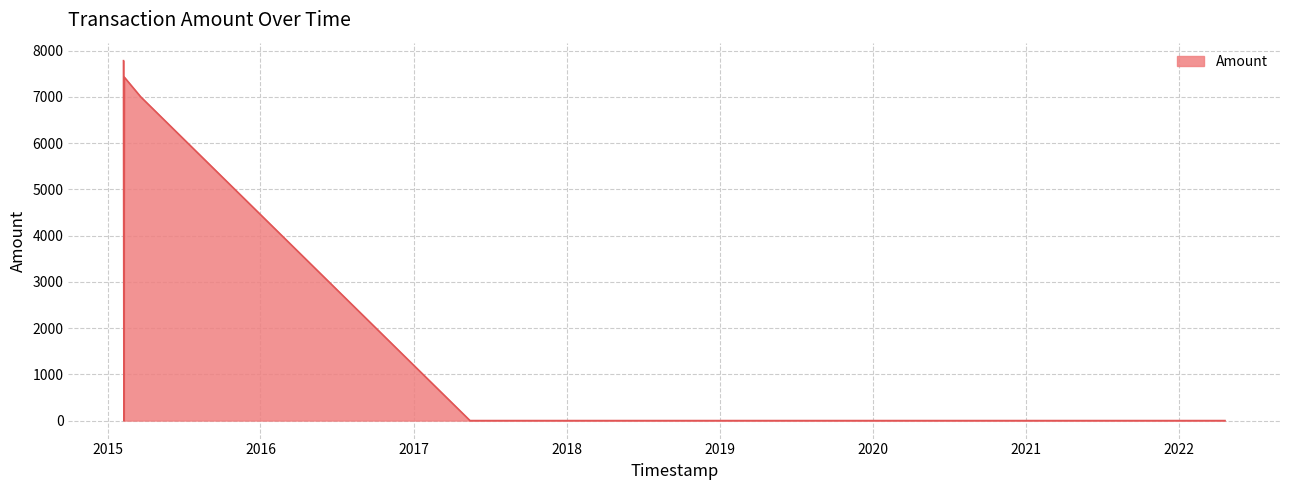

What is the maximum value shown in the chart?

7784.0